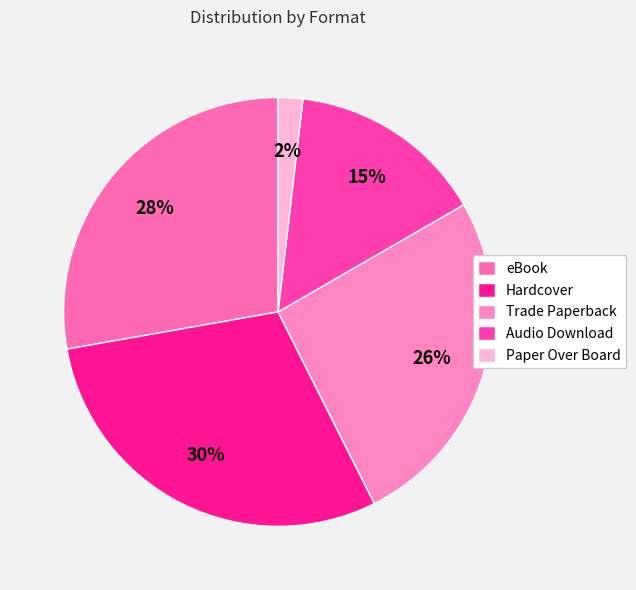

To the nearest percent, what is the average slice percentage?

20%